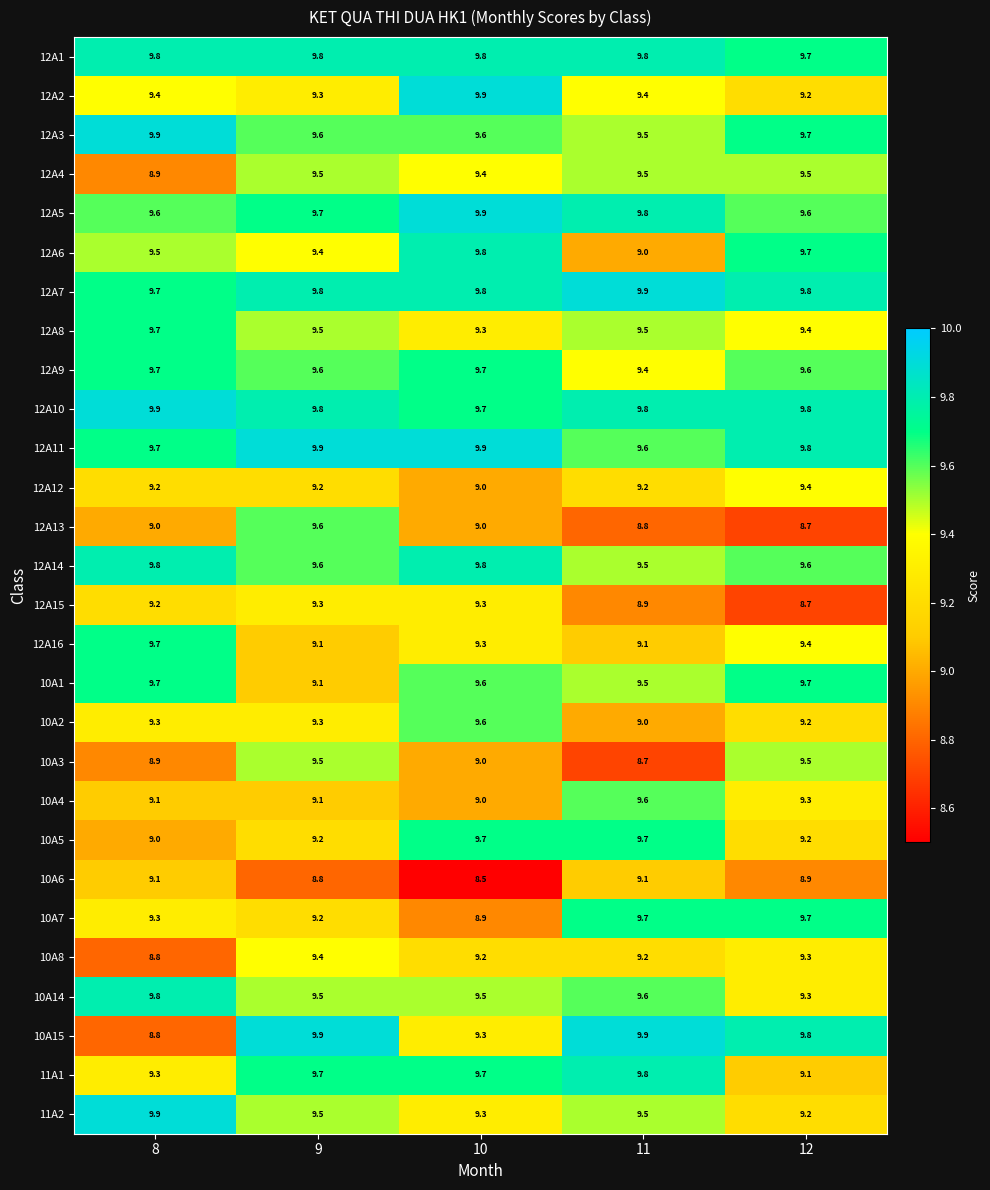

Which series has the largest range (max minus min)?

10A15